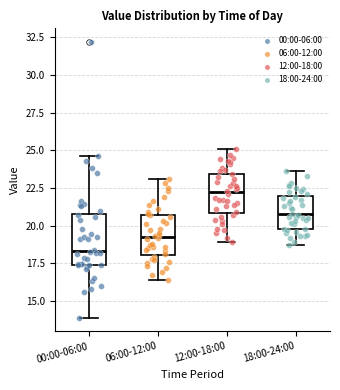

Reading left to right, read every box against the y-axis: the position of its median line, the range the box covers, and the ends of its whiskers. The values are not printed on the chart, so give them approximately, as read against the axis.

00:00-06:00: median 18.5, box 17.5 to 21.0, whiskers 14.0 to 24.5
06:00-12:00: median 19.5, box 18.0 to 20.5, whiskers 16.5 to 23.0
12:00-18:00: median 22.0, box 21.0 to 23.5, whiskers 19.0 to 25.0
18:00-24:00: median 21.0, box 20.0 to 22.0, whiskers 18.5 to 23.5